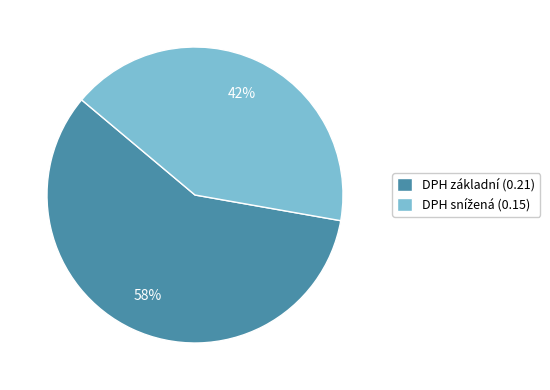

The DPH základní (0.21) slice represents 67% of the pie. True or false?

False